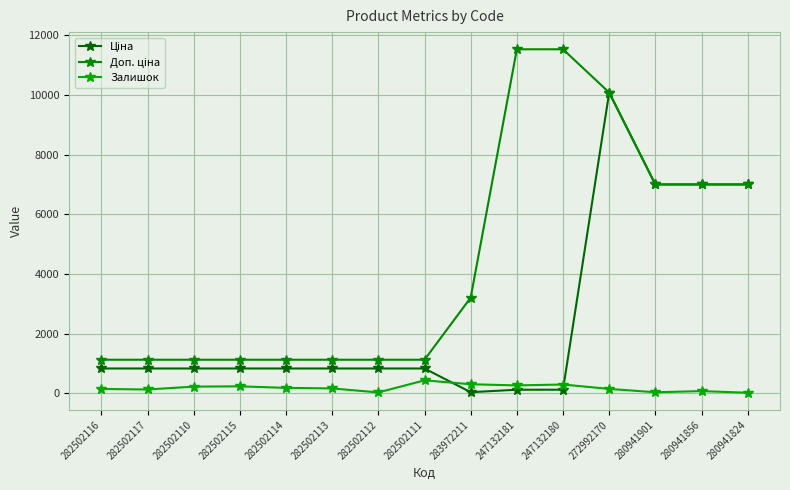

What is the difference between the highest and lowest values at 282502112?

1096.5